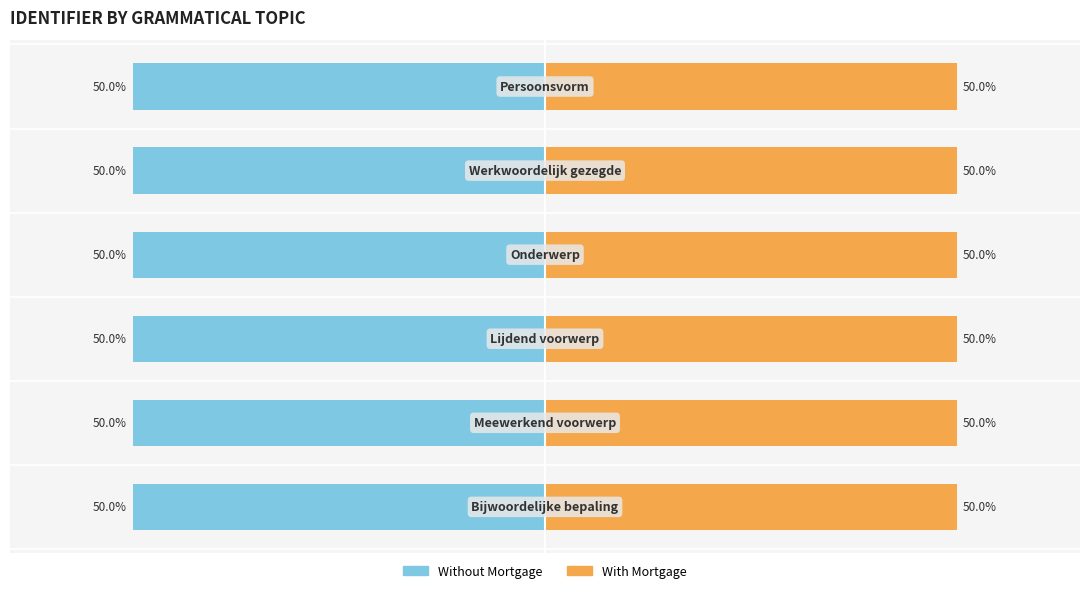

At how many categories does at least one series exceed 5?

6